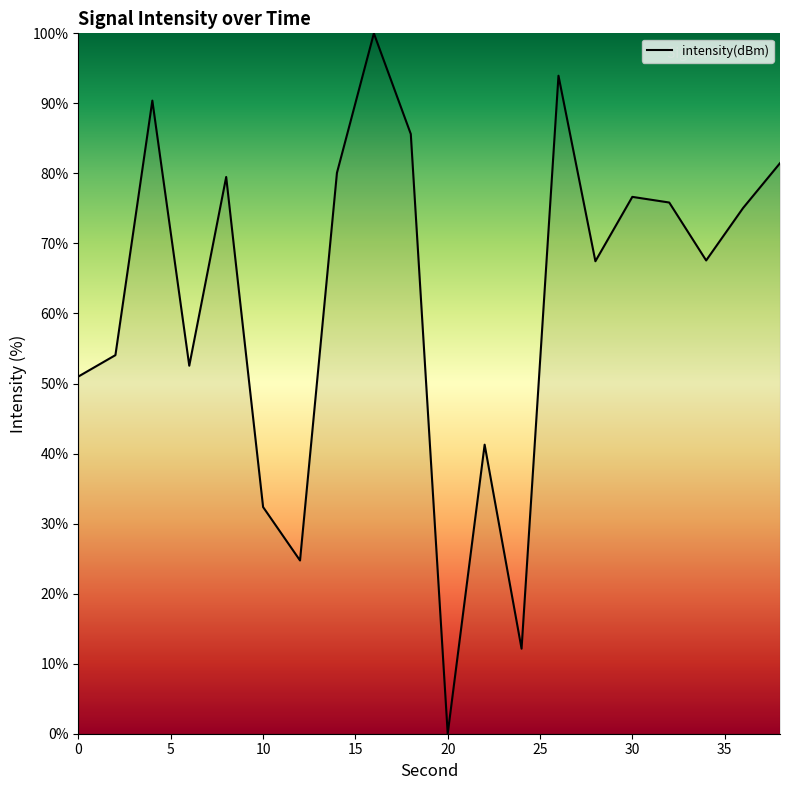

What is the maximum value shown in the chart?

100.0